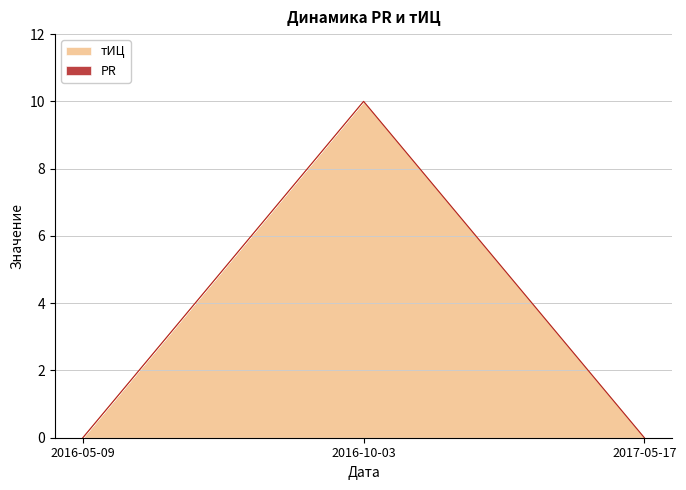

Reading right to left, list all the values displayed in this chart.

0	10	0